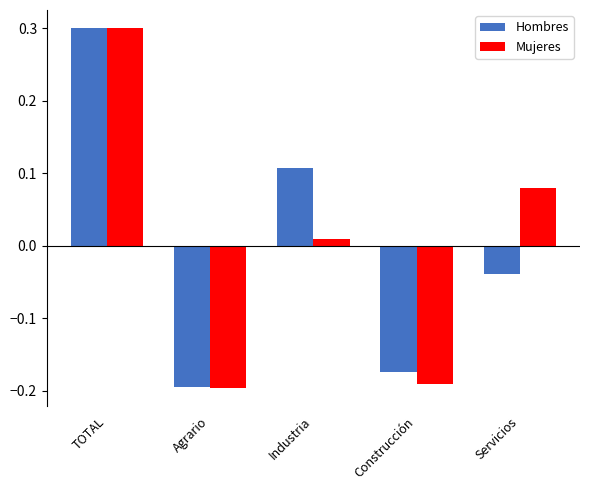

What is the maximum value shown in the chart?

0.3